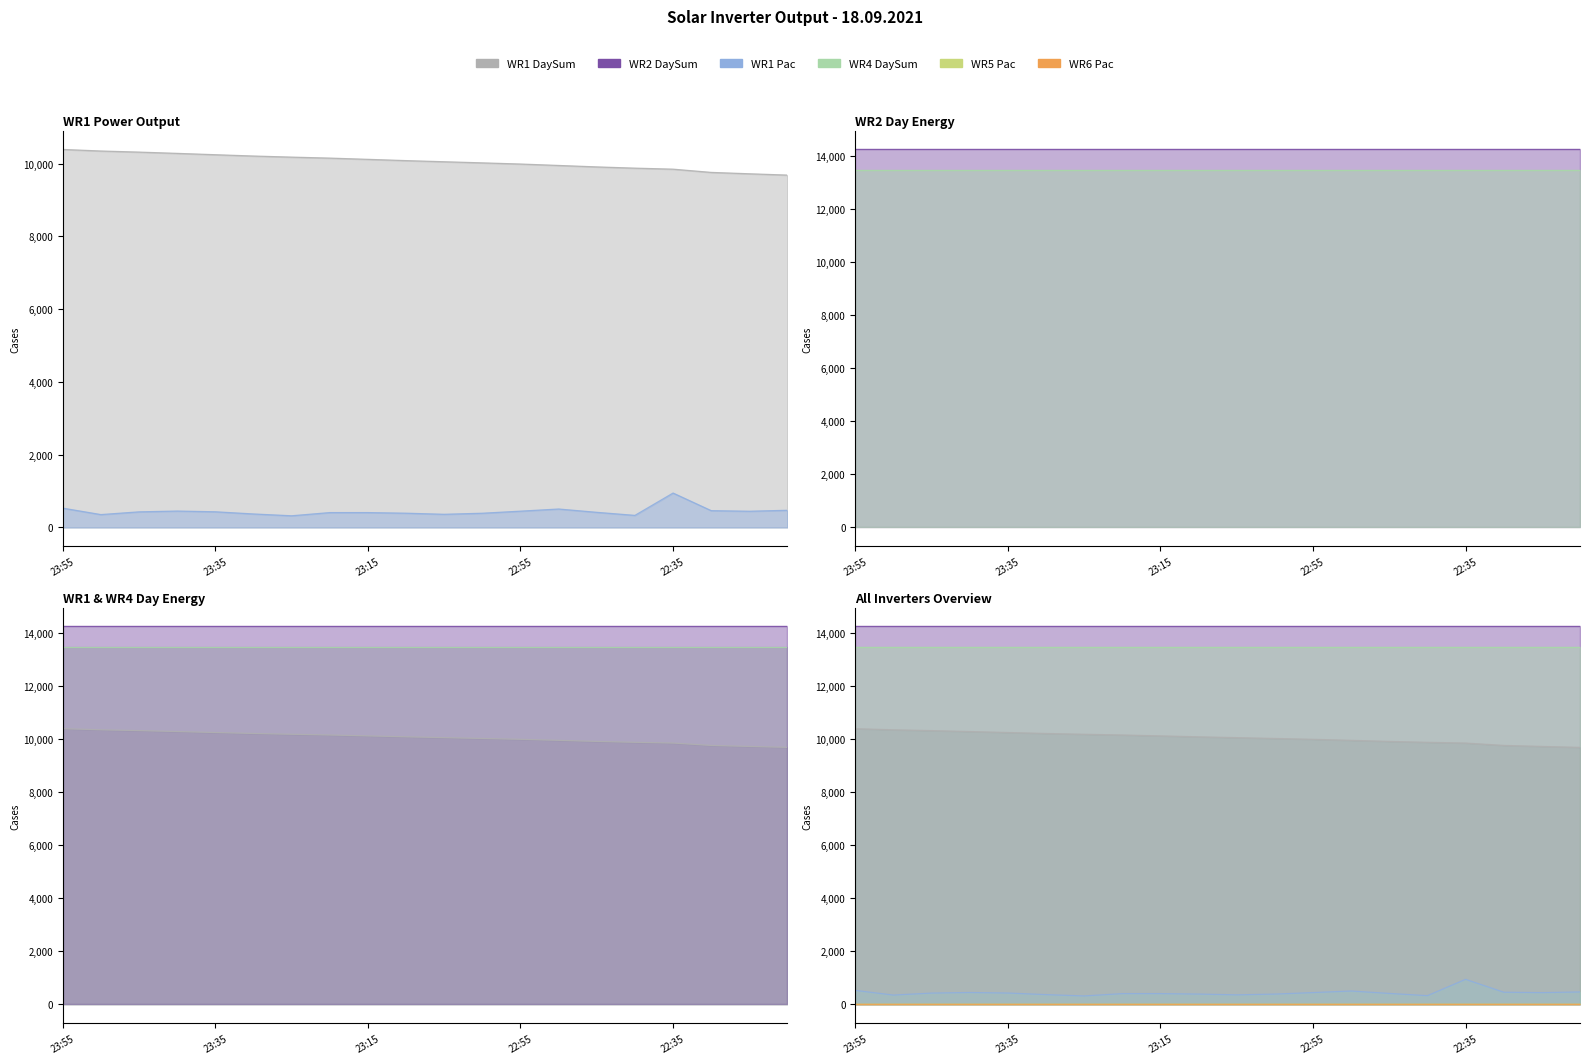

How many data points in WR1 DaySum are above 10084?

9